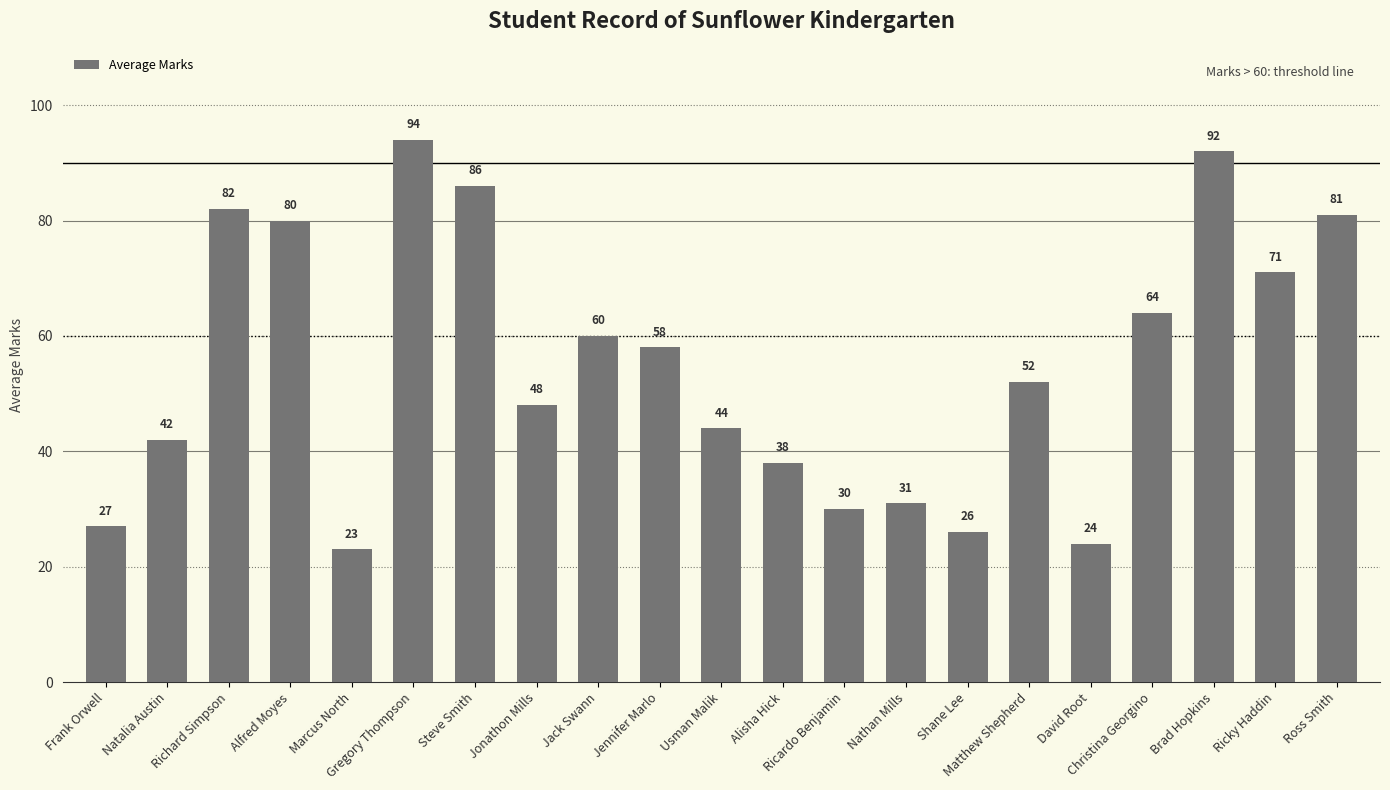

At which label does the data first exceed 52?

Richard Simpson